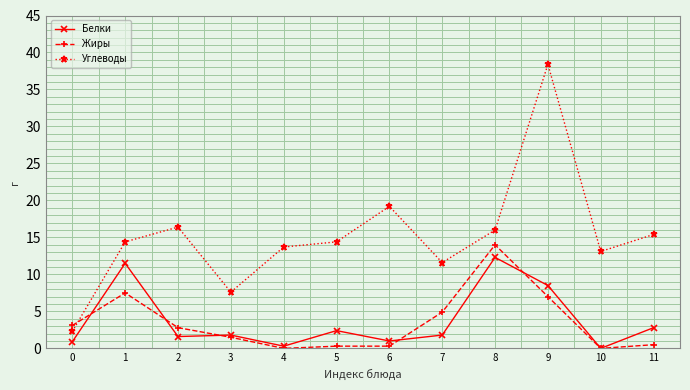

True or false: Углеводы and Белки intersect in this chart.

False